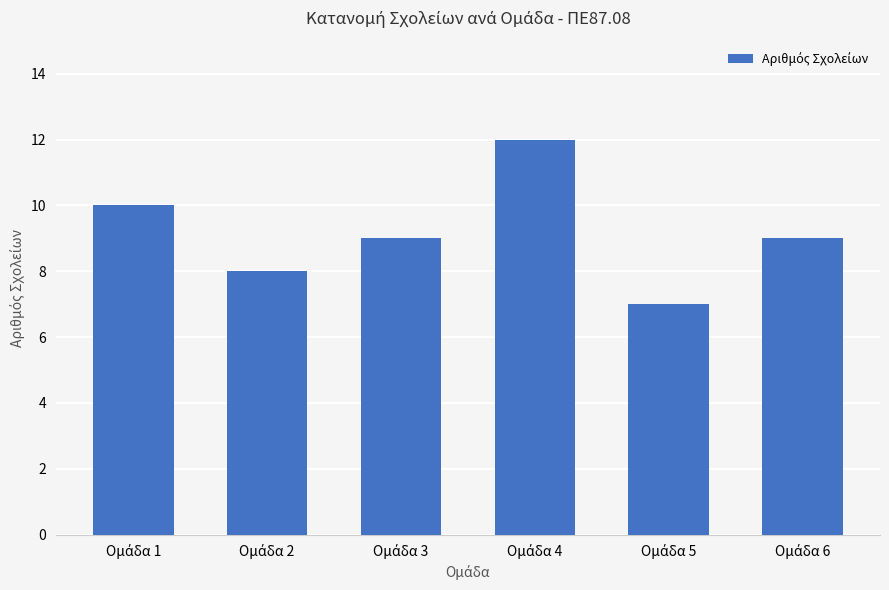

What is the value of the 3rd bar from the left?

9